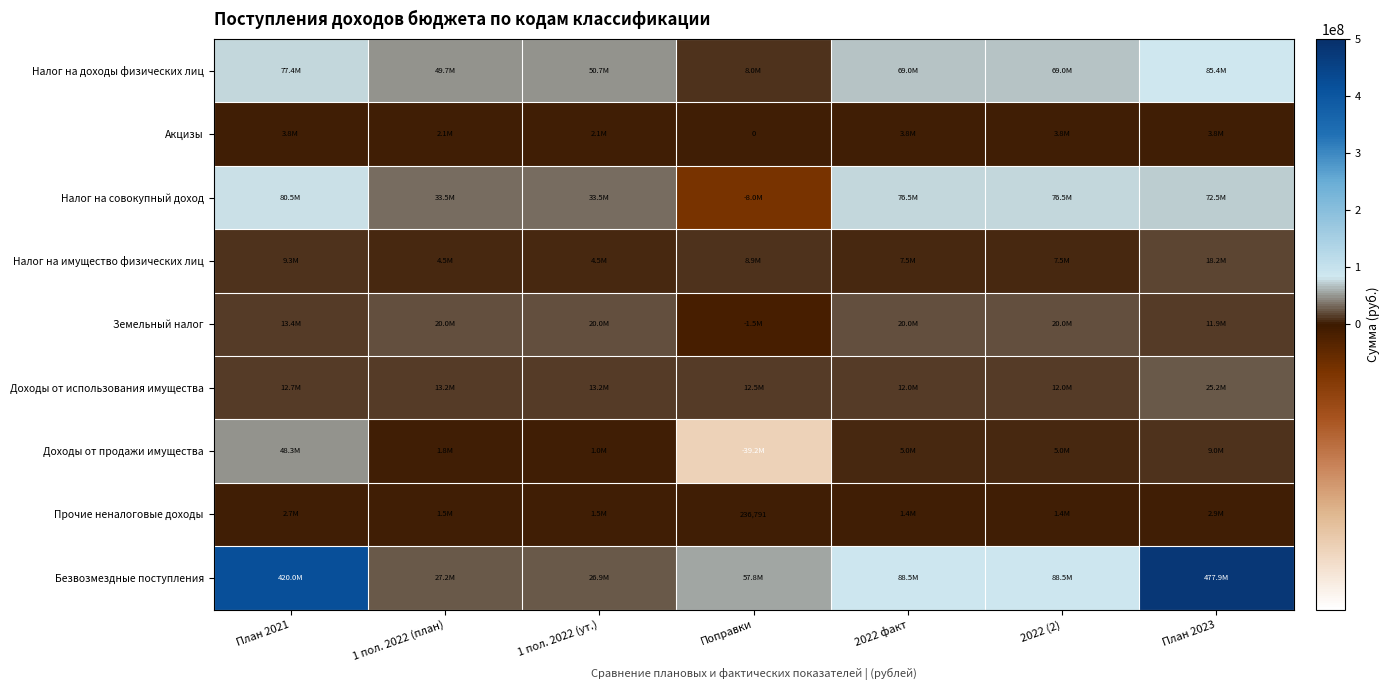

The Прочие неналоговые доходы series shows 236791.0 at Поправки. True or false?

True